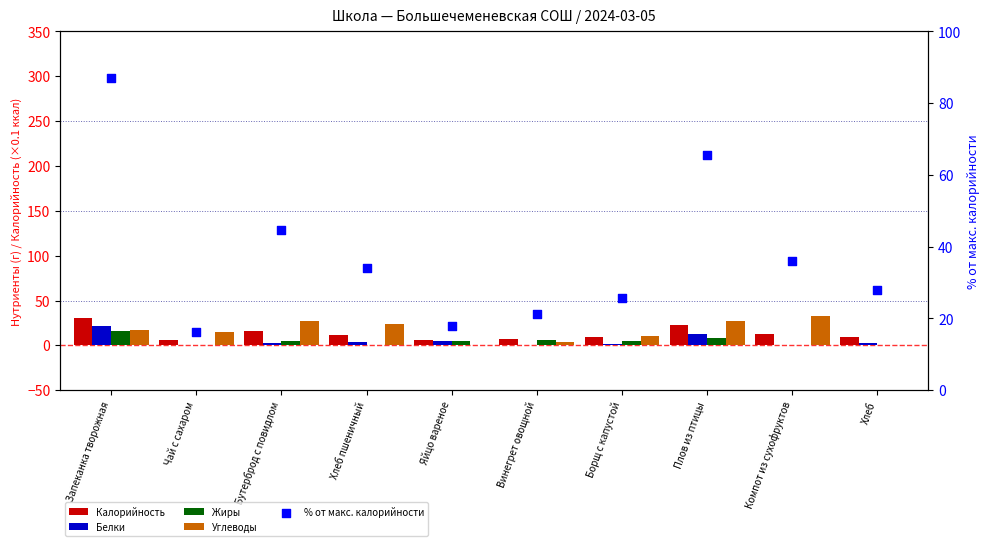

What are all the series names shown in the legend?

Калорийность, Белки, Жиры, Углеводы, % от макс. калорийности